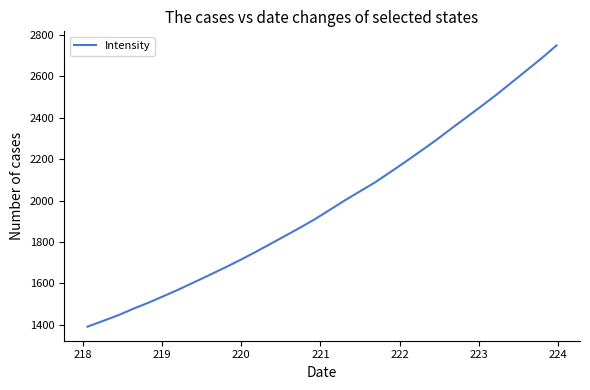

What is the greatest value displayed?

2749.7